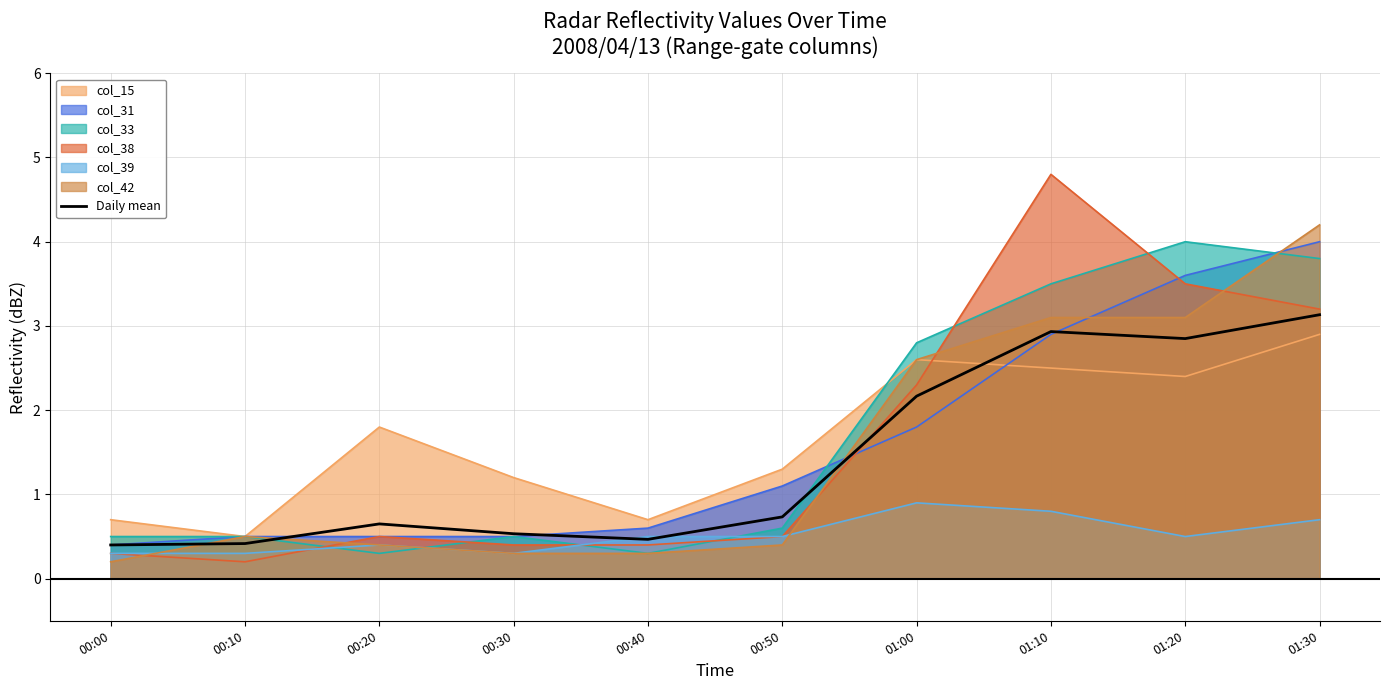

Count the number of categories in the chart.

10